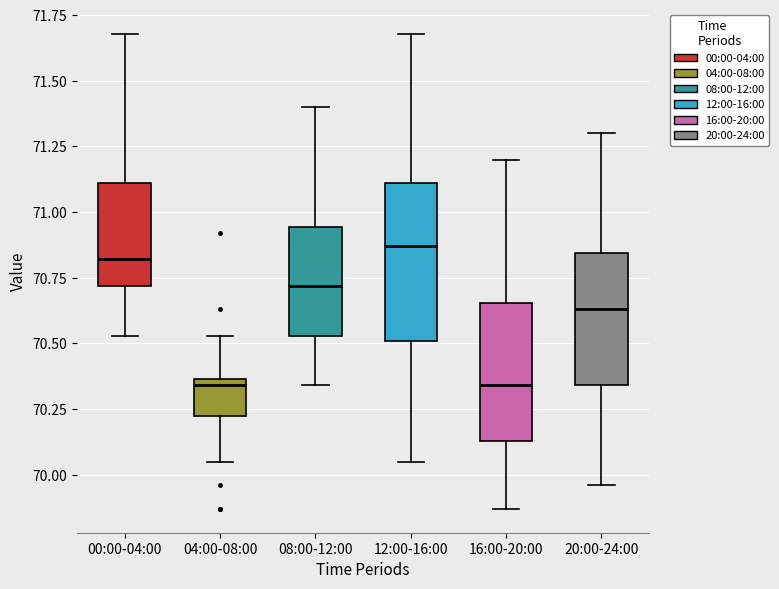

Which box has the highest median line?

12:00-16:00